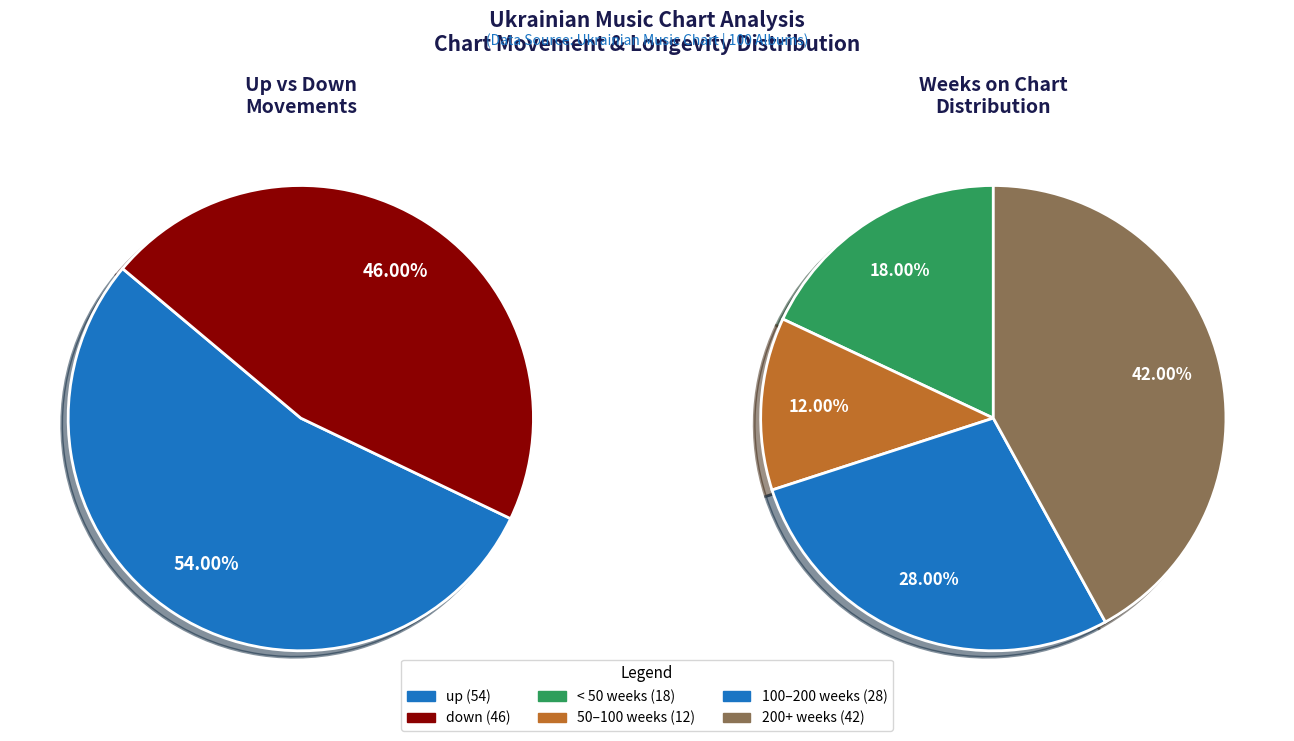

Does down represent more than half of the total?

No